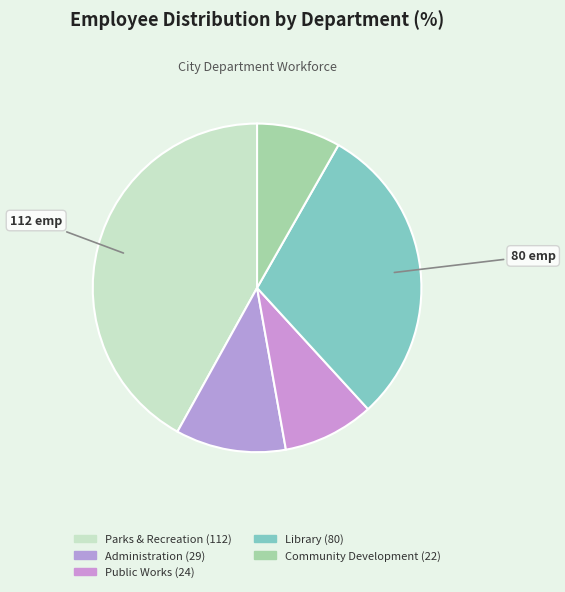

Is the sum of Parks & Recreation and Public Works greater than half?

Yes